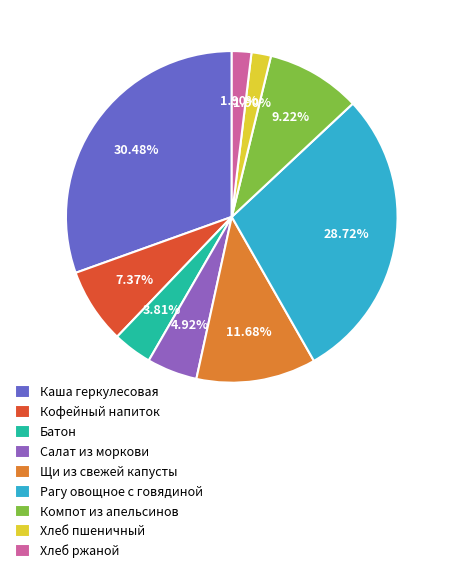

How many segments does this pie chart have?

9